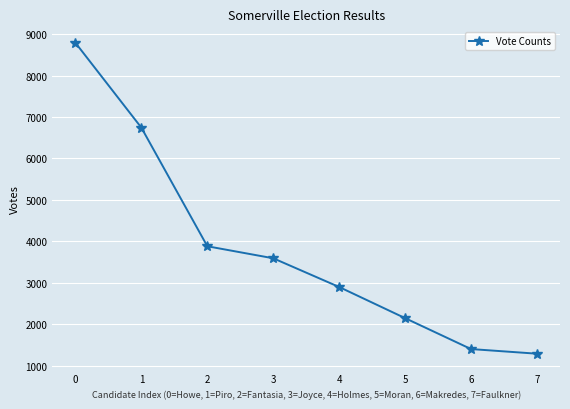

Reading left to right, transcribe all the data shown in this chart.

0=8789	1=6742	2=3882	3=3592	4=2899	5=2148	6=1402	7=1290